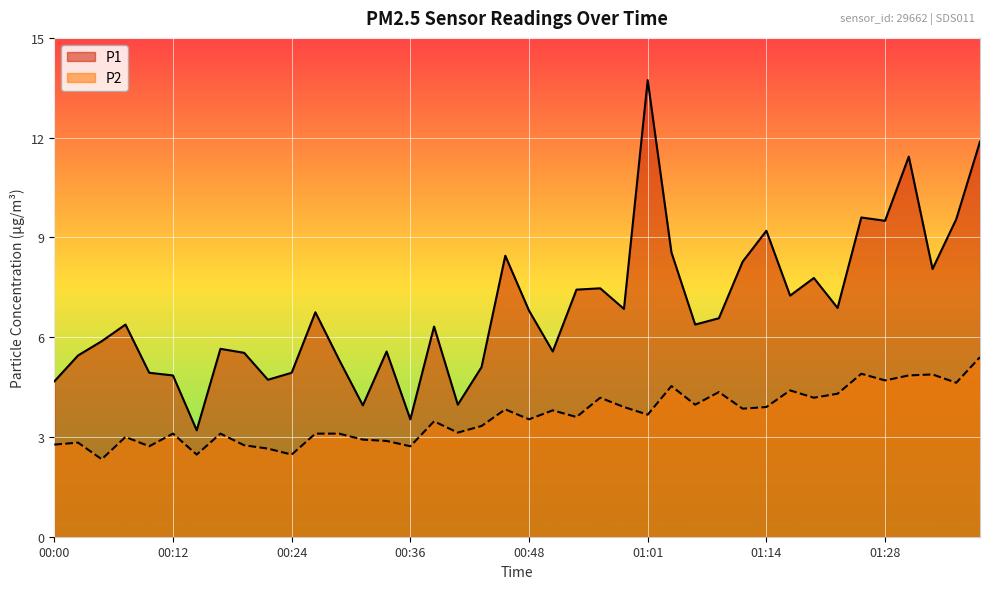

What is the approximate value of P2 at 00:24?

2.5